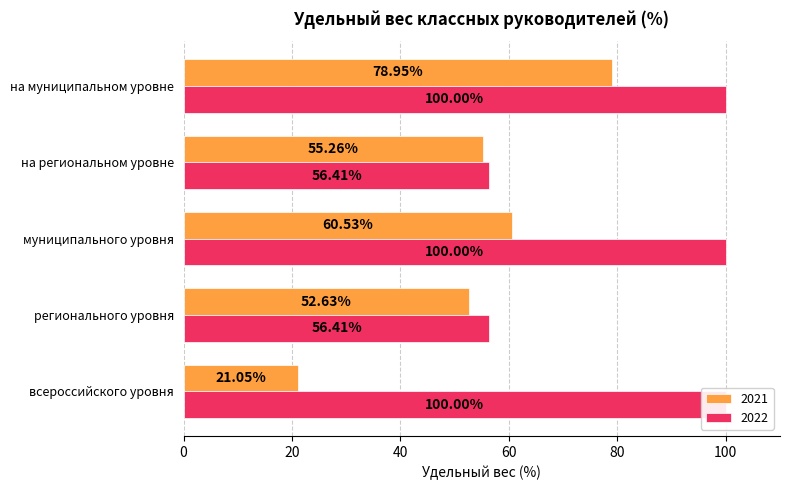

How many categories are shown in the chart?

5